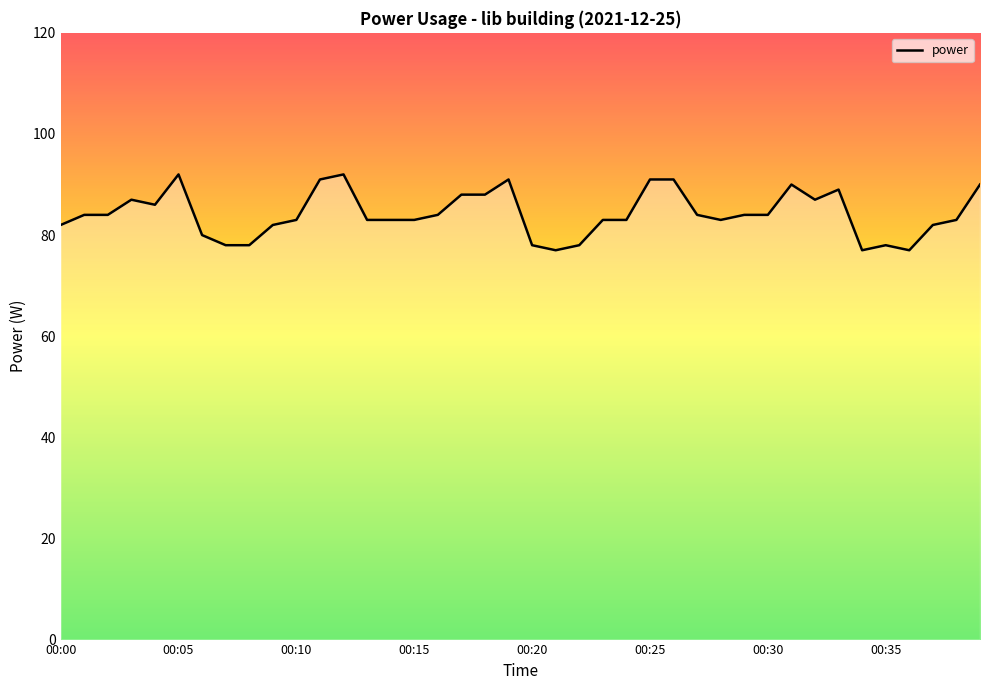

What is the greatest value displayed?

92